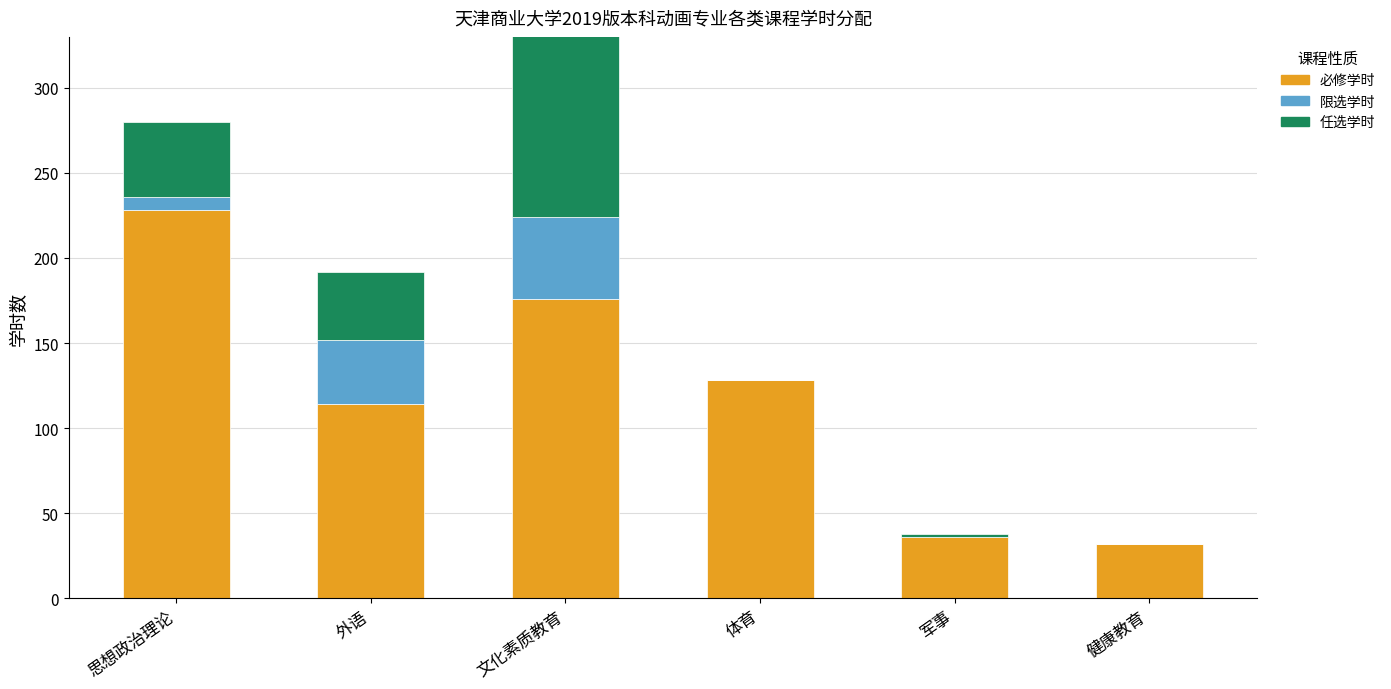

At how many categories does at least one series exceed 185?

1